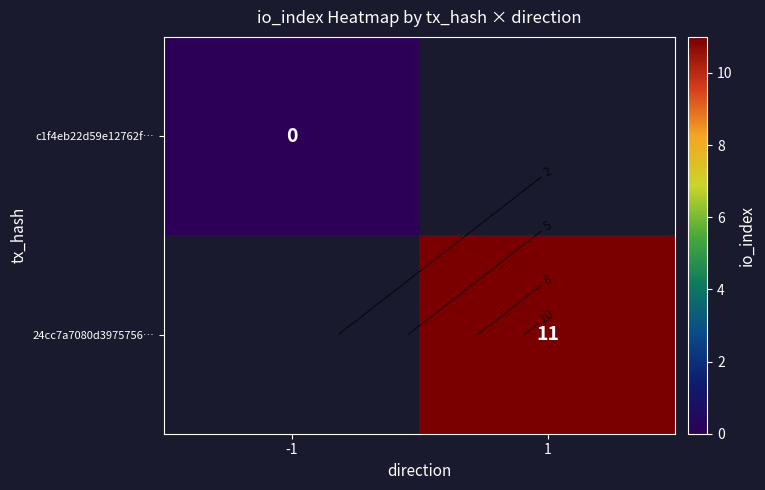

List the labels in order of 24cc7a7080d3975756… value, largest first.

-1, 1